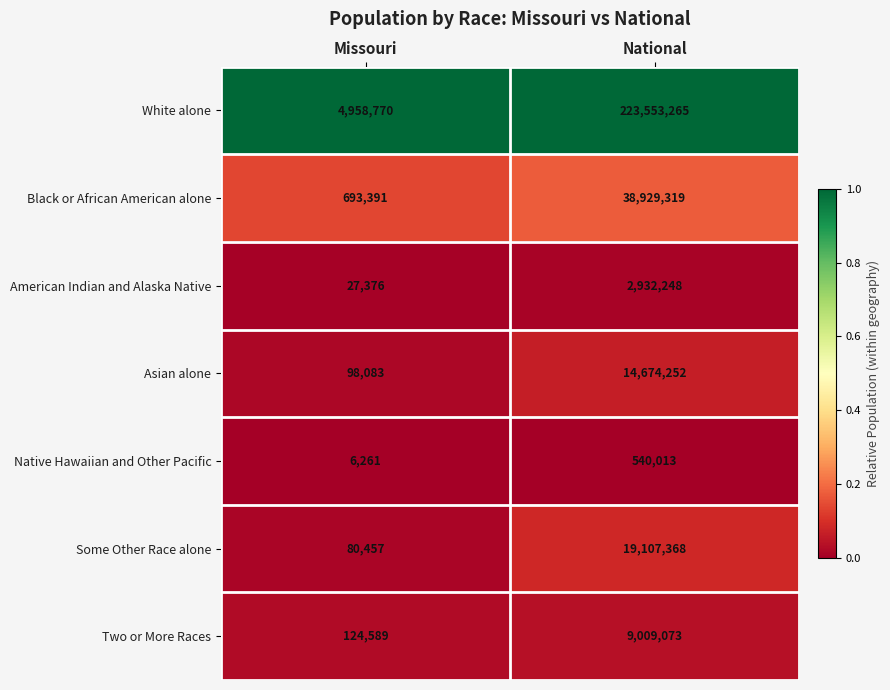

List the series in order of their peak value, highest first.

White alone, Black or African American alone, Some Other Race alone, Asian alone, Two or More Races, American Indian and Alaska Native, Native Hawaiian and Other Pacific